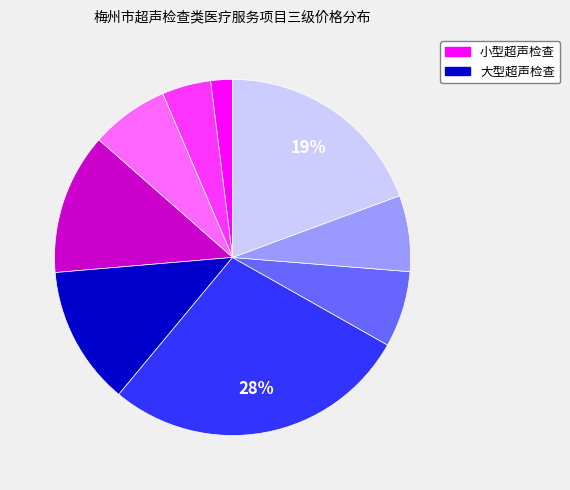

Does any single category account for the majority?

No